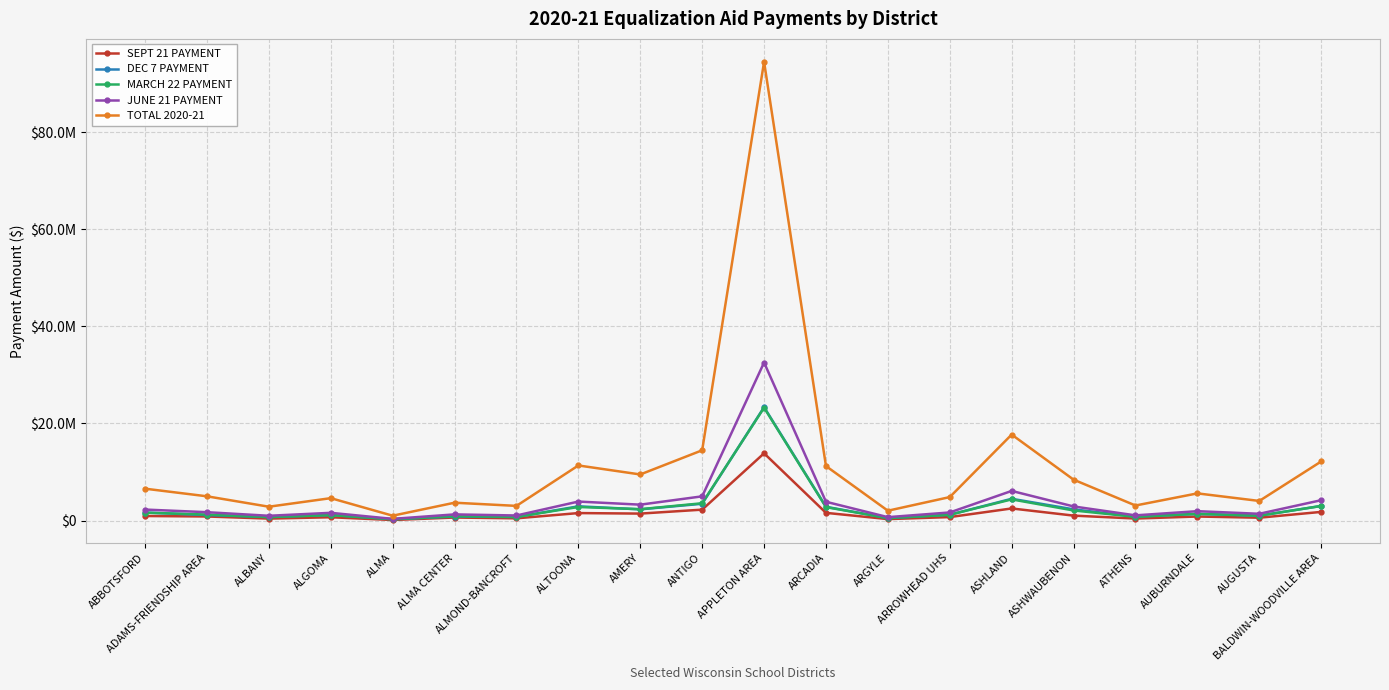

What is the sum of all JUNE 21 PAYMENT values?

77724541